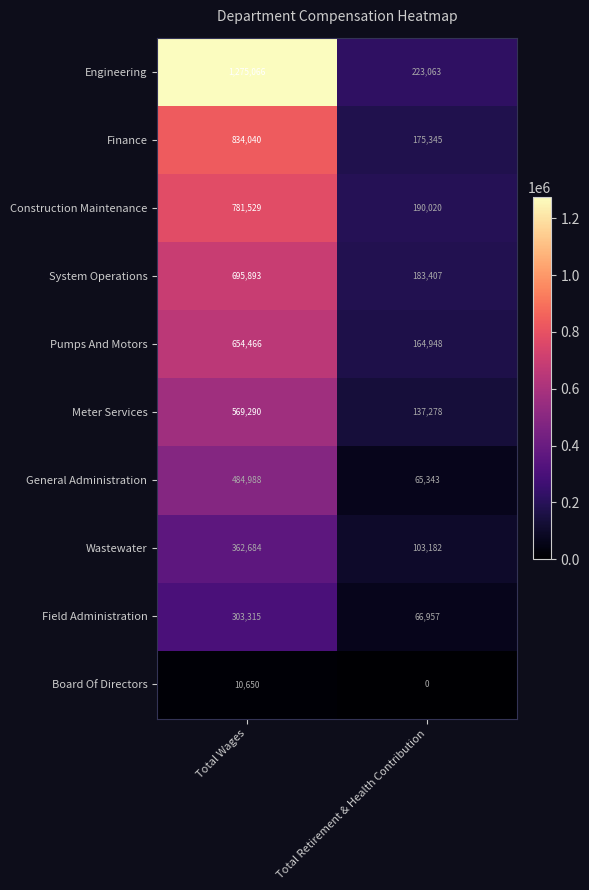

What is the maximum value for Pumps And Motors?

654466